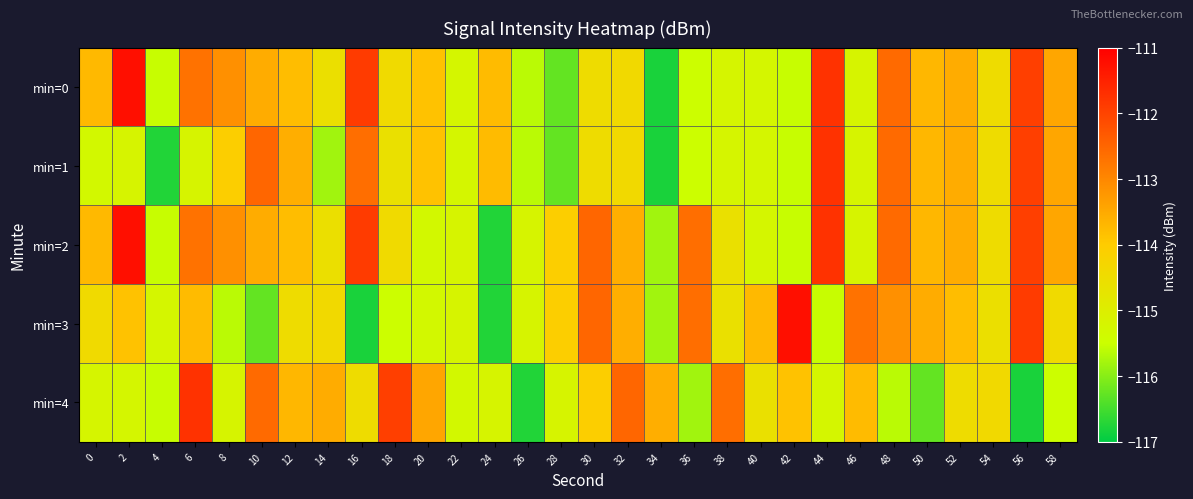

Reading left to right, list all the values displayed in this chart.

min=0: 0=-113.7	2=-111.2	4=-115.5	6=-112.7	8=-113.1	10=-113.5	12=-113.8	14=-114.6	16=-111.9	18=-114.4	20=-113.9	22=-115.2	24=-113.8	26=-115.6	28=-116.3	30=-114.5	32=-114.4	34=-116.8	36=-115.5	38=-115.2	40=-115.2	42=-115.5	44=-111.7	46=-115.2	48=-112.6	50=-113.7	52=-113.5	54=-114.5	56=-111.9	58=-113.4
min=1: 0=-115.3	2=-115.2	4=-116.7	6=-115.2	8=-114.1	10=-112.5	12=-113.6	14=-115.8	16=-112.6	18=-114.6	20=-113.9	22=-115.2	24=-113.8	26=-115.6	28=-116.3	30=-114.5	32=-114.4	34=-116.8	36=-115.5	38=-115.2	40=-115.2	42=-115.5	44=-111.7	46=-115.2	48=-112.6	50=-113.7	52=-113.5	54=-114.5	56=-111.9	58=-113.4
min=2: 0=-113.7	2=-111.2	4=-115.5	6=-112.7	8=-113.1	10=-113.5	12=-113.8	14=-114.6	16=-111.9	18=-114.4	20=-115.3	22=-115.2	24=-116.7	26=-115.2	28=-114.1	30=-112.5	32=-113.6	34=-115.8	36=-112.6	38=-114.6	40=-115.2	42=-115.5	44=-111.7	46=-115.2	48=-112.6	50=-113.7	52=-113.5	54=-114.5	56=-111.9	58=-113.4
min=3: 0=-114.4	2=-113.9	4=-115.2	6=-113.8	8=-115.6	10=-116.3	12=-114.5	14=-114.4	16=-116.8	18=-115.5	20=-115.3	22=-115.2	24=-116.7	26=-115.2	28=-114.1	30=-112.5	32=-113.6	34=-115.8	36=-112.6	38=-114.6	40=-113.7	42=-111.2	44=-115.5	46=-112.7	48=-113.1	50=-113.5	52=-113.8	54=-114.6	56=-111.9	58=-114.4
min=4: 0=-115.2	2=-115.2	4=-115.5	6=-111.7	8=-115.2	10=-112.6	12=-113.7	14=-113.5	16=-114.5	18=-111.9	20=-113.4	22=-115.3	24=-115.2	26=-116.7	28=-115.2	30=-114.1	32=-112.5	34=-113.6	36=-115.8	38=-112.6	40=-114.6	42=-113.9	44=-115.2	46=-113.8	48=-115.6	50=-116.3	52=-114.5	54=-114.4	56=-116.8	58=-115.5